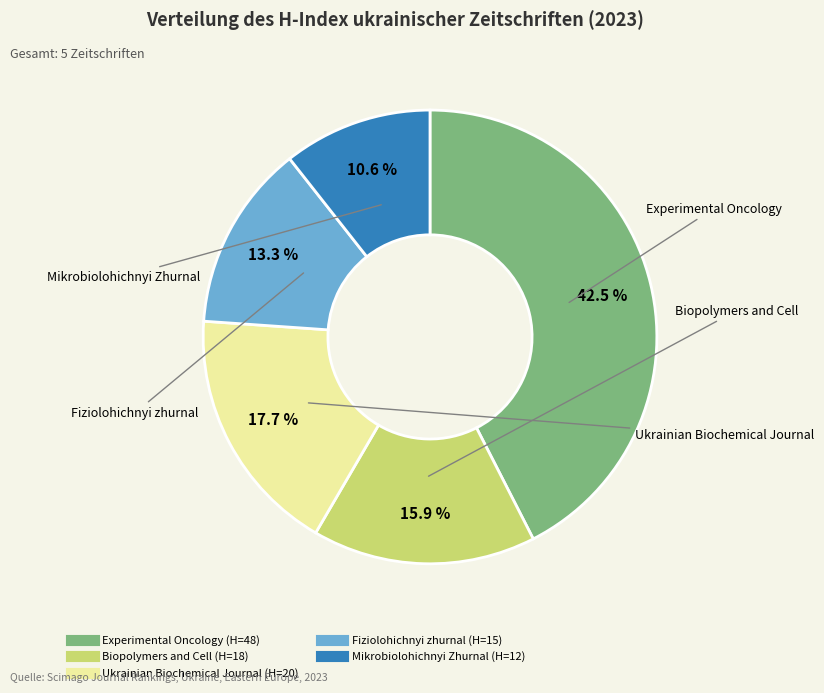

What percentage is NOT represented by Mikrobiolohichnyi Zhurnal?

89.4%